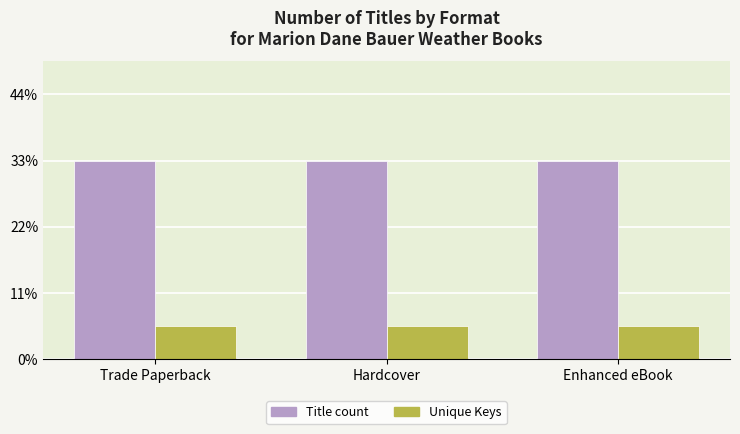

What is the smallest value displayed?

1